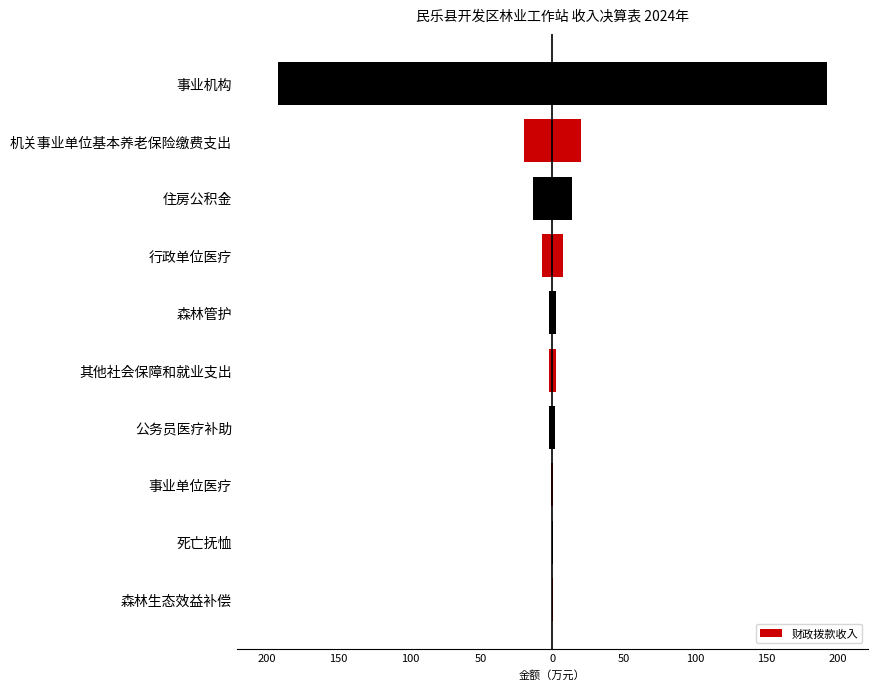

What is the value of the 7th bar from the left?

2.5